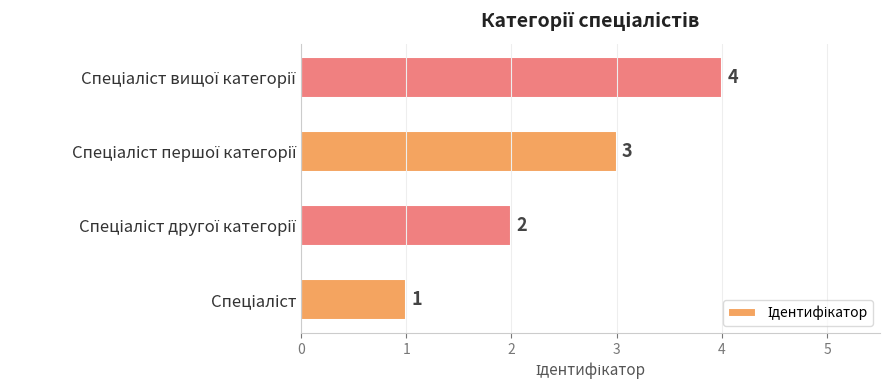

What is the sum of all values?

10